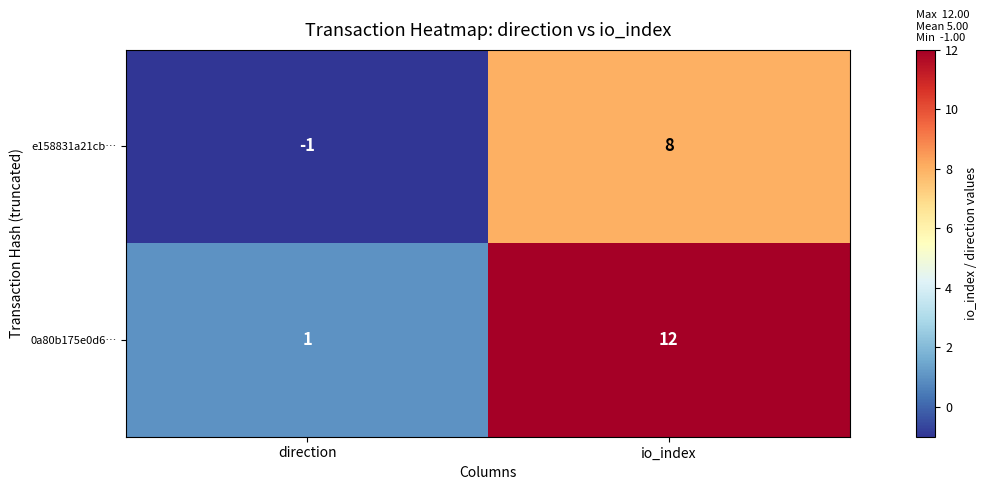

Which series has the largest range (max minus min)?

0a80b175e0d6…